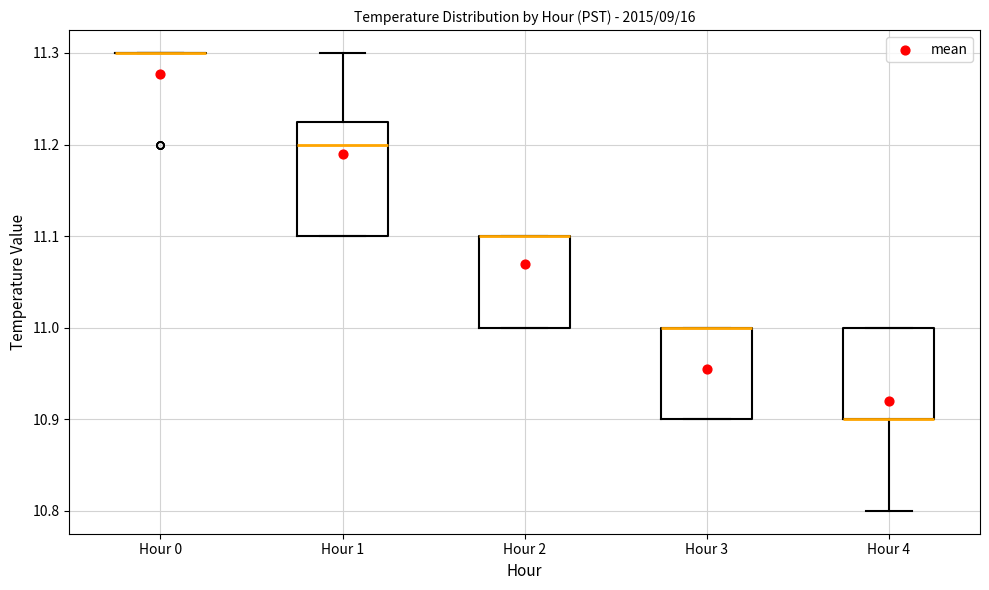

Reading left to right, transcribe this box plot: for each box, give where its median line is, the range the box spans, and where its two whiskers end, as read against the y-axis. The values are not printed on the chart, so give them approximately, as read against the axis.

Hour 0: box collapsed to a line at 11.30, whiskers 11.30 to 11.30
Hour 1: median 11.20, box 11.10 to 11.23, whiskers 11.10 to 11.30
Hour 2: median 11.10 (drawn on the box's upper edge), box 11.00 to 11.10, whiskers 11.00 to 11.10
Hour 3: median 11.00 (drawn on the box's upper edge), box 10.90 to 11.00, whiskers 10.90 to 11.00
Hour 4: median 10.90 (drawn on the box's lower edge), box 10.90 to 11.00, whiskers 10.80 to 11.00